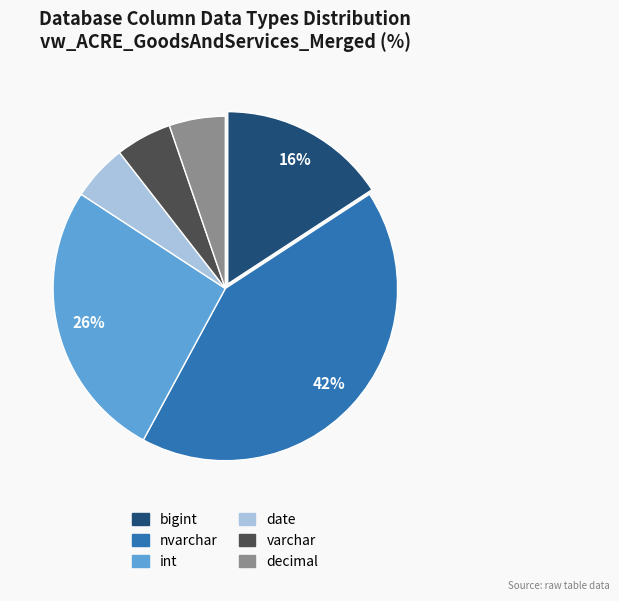

What is the largest slice in the pie chart?

nvarchar